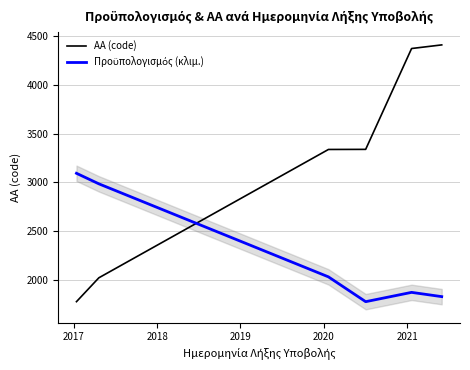

How many values in the ΑΑ (code) series are below 3338?

3